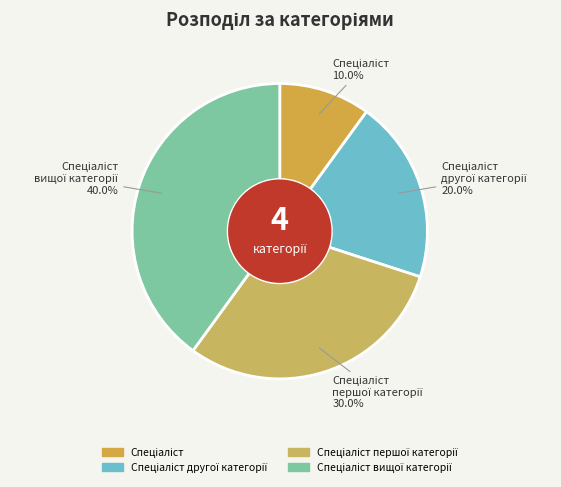

Which category has the smallest portion of the pie?

Спеціаліст